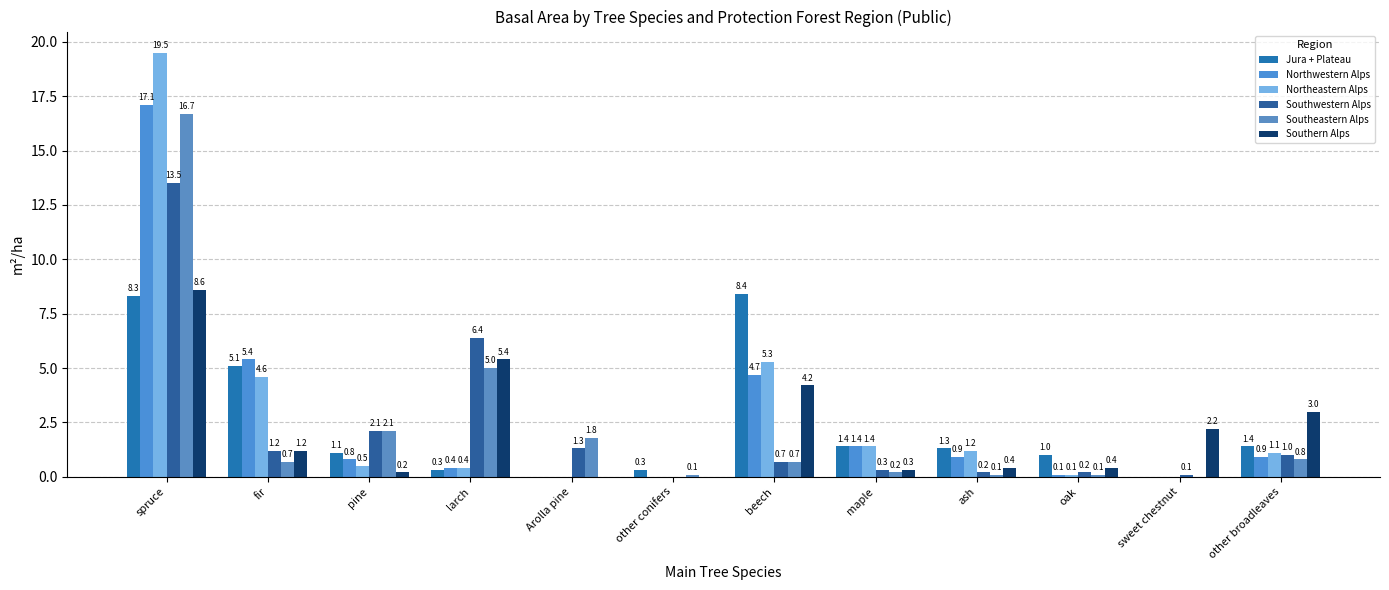

Reading left to right, what are all the values shown in this chart?

Jura + Plateau: spruce=8.3	fir=5.1	pine=1.1	larch=0.3	Arolla pine=0.0	other conifers=0.3	beech=8.4	maple=1.4	ash=1.3	oak=1.0	sweet chestnut=0.0	other broadleaves=1.4
Northwestern Alps: spruce=17.1	fir=5.4	pine=0.8	larch=0.4	Arolla pine=0.0	other conifers=0.0	beech=4.7	maple=1.4	ash=0.9	oak=0.1	sweet chestnut=0.0	other broadleaves=0.9
Northeastern Alps: spruce=19.5	fir=4.6	pine=0.5	larch=0.4	Arolla pine=0.0	other conifers=0.0	beech=5.3	maple=1.4	ash=1.2	oak=0.1	sweet chestnut=0.0	other broadleaves=1.1
Southwestern Alps: spruce=13.5	fir=1.2	pine=2.1	larch=6.4	Arolla pine=1.3	other conifers=0.0	beech=0.7	maple=0.3	ash=0.2	oak=0.2	sweet chestnut=0.1	other broadleaves=1.0
Southeastern Alps: spruce=16.7	fir=0.7	pine=2.1	larch=5.0	Arolla pine=1.8	other conifers=0.1	beech=0.7	maple=0.2	ash=0.1	oak=0.1	sweet chestnut=0.0	other broadleaves=0.8
Southern Alps: spruce=8.6	fir=1.2	pine=0.2	larch=5.4	Arolla pine=0.0	other conifers=0.0	beech=4.2	maple=0.3	ash=0.4	oak=0.4	sweet chestnut=2.2	other broadleaves=3.0